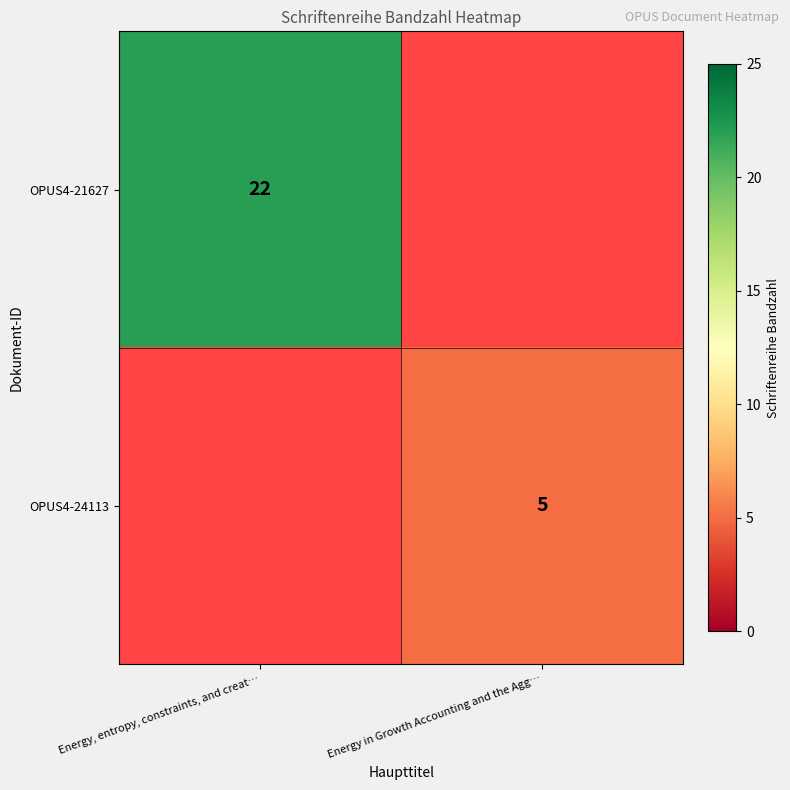

At which category does the chart reach its peak across all series?

Energy, entropy, constraints, and creat…